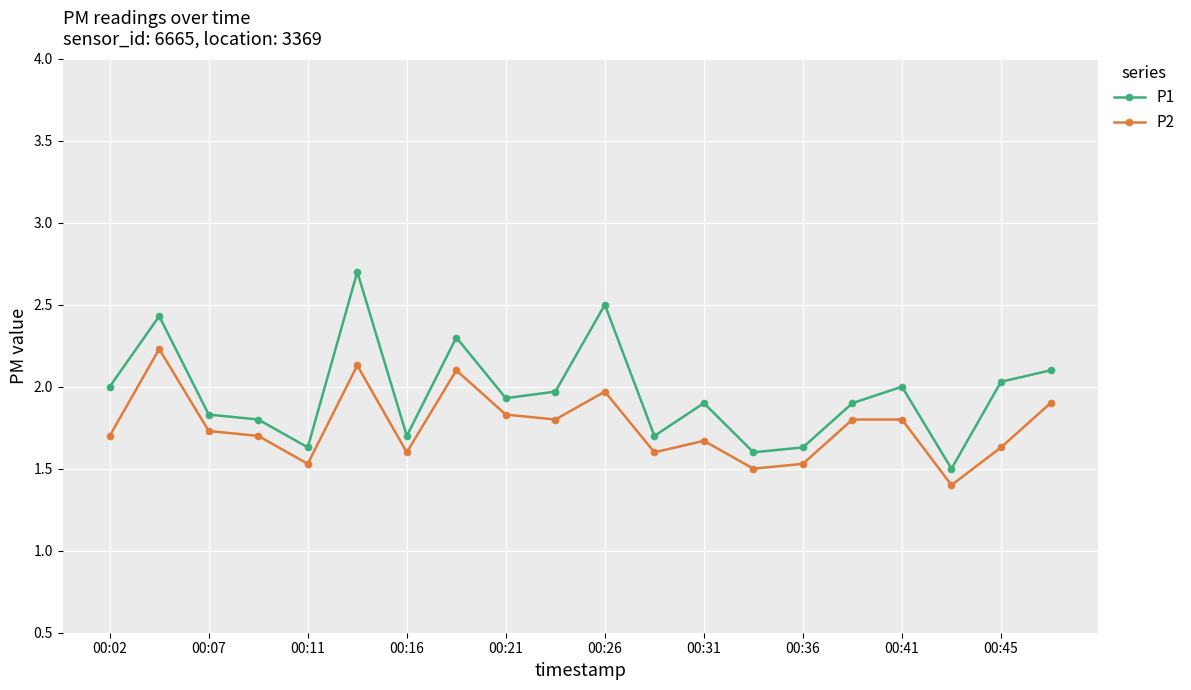

What is the value of the P2 point at the 8th from the left?

2.1